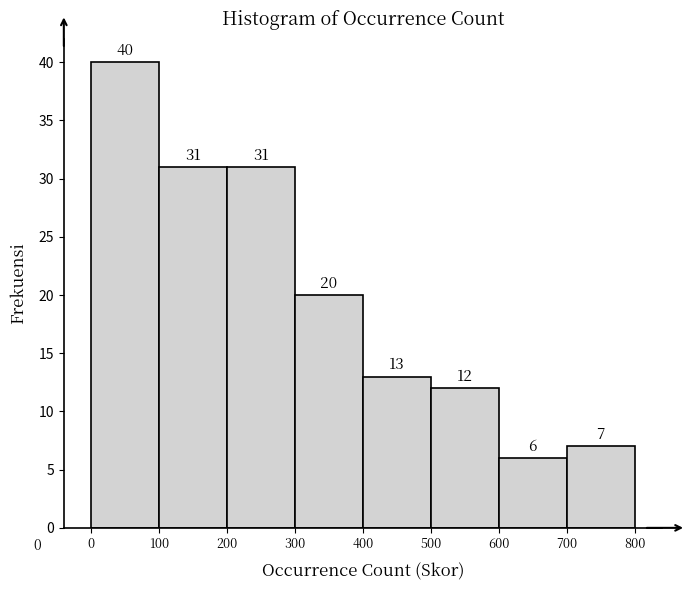

How tall is the bar that spans 400 to 500 on the x-axis?

13